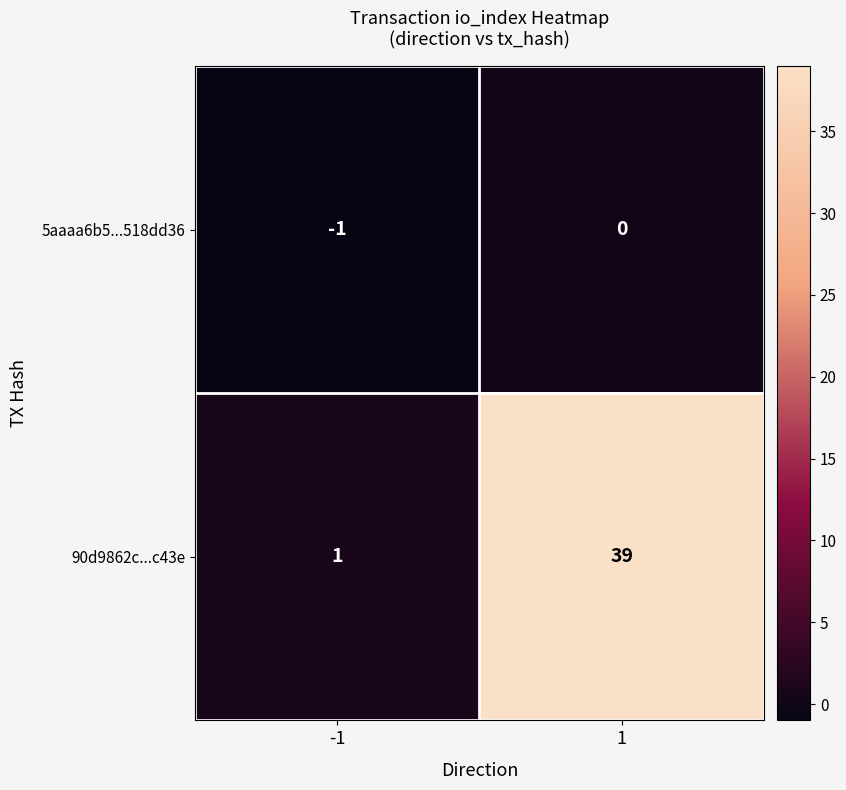

Reading left to right, list all the values displayed in this chart.

5aaaa6b5...518dd36: -1=-1	1=0
90d9862c...c43e: -1=1	1=39